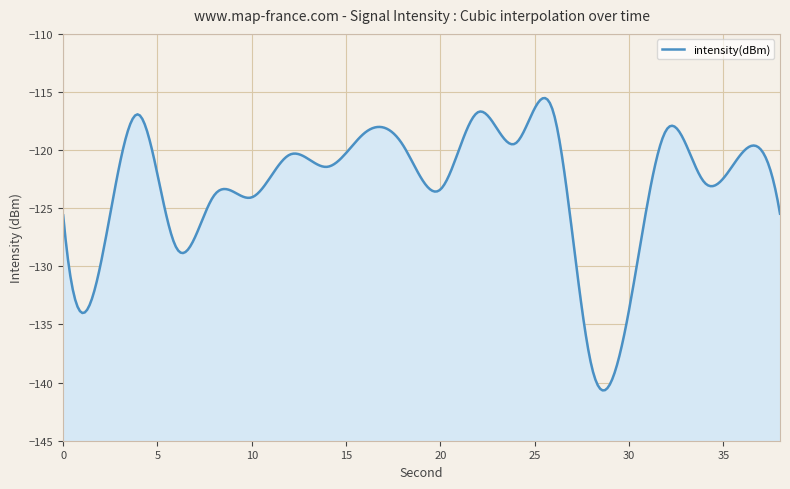

List the labels in order of value, largest first.

22, 26, 4, 32, 16, 24, 18, 36, 12, 14, 34, 20, 8, 10, 38, 0, 6, 2, 30, 28